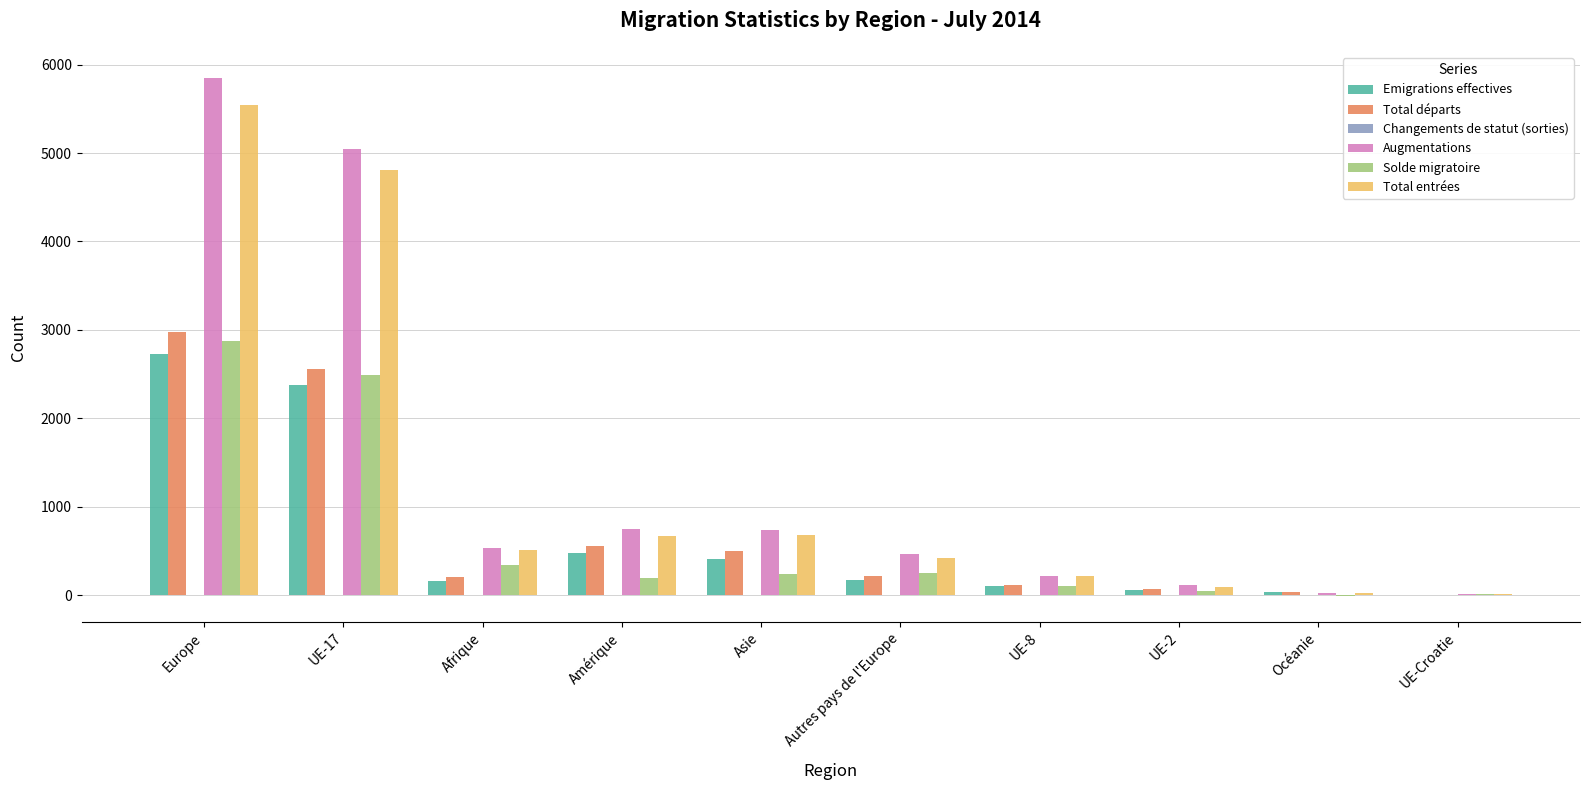

What is the greatest value displayed?

5850